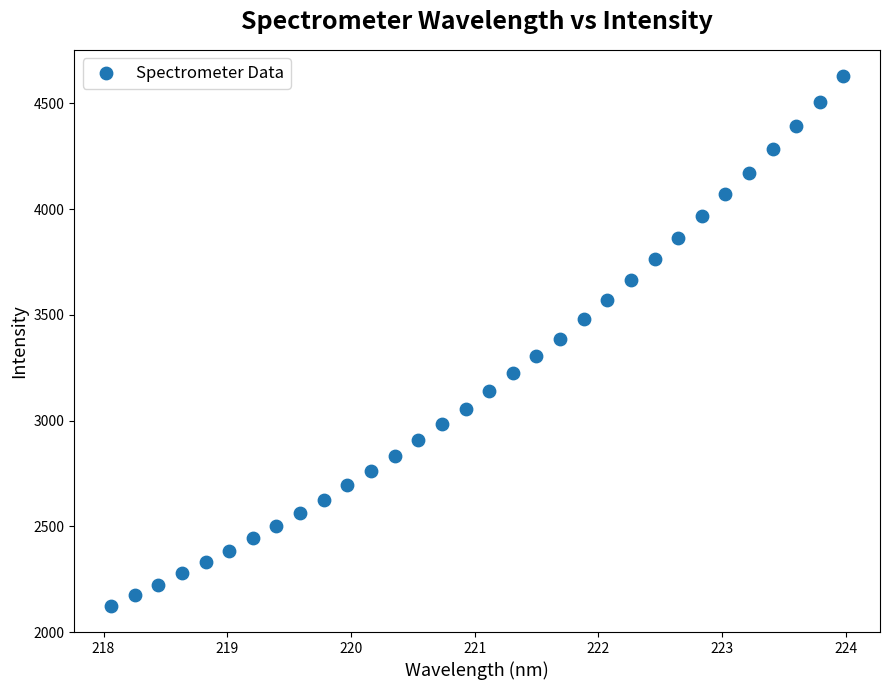

What is the range of Y values (max minus min)?

2503.4